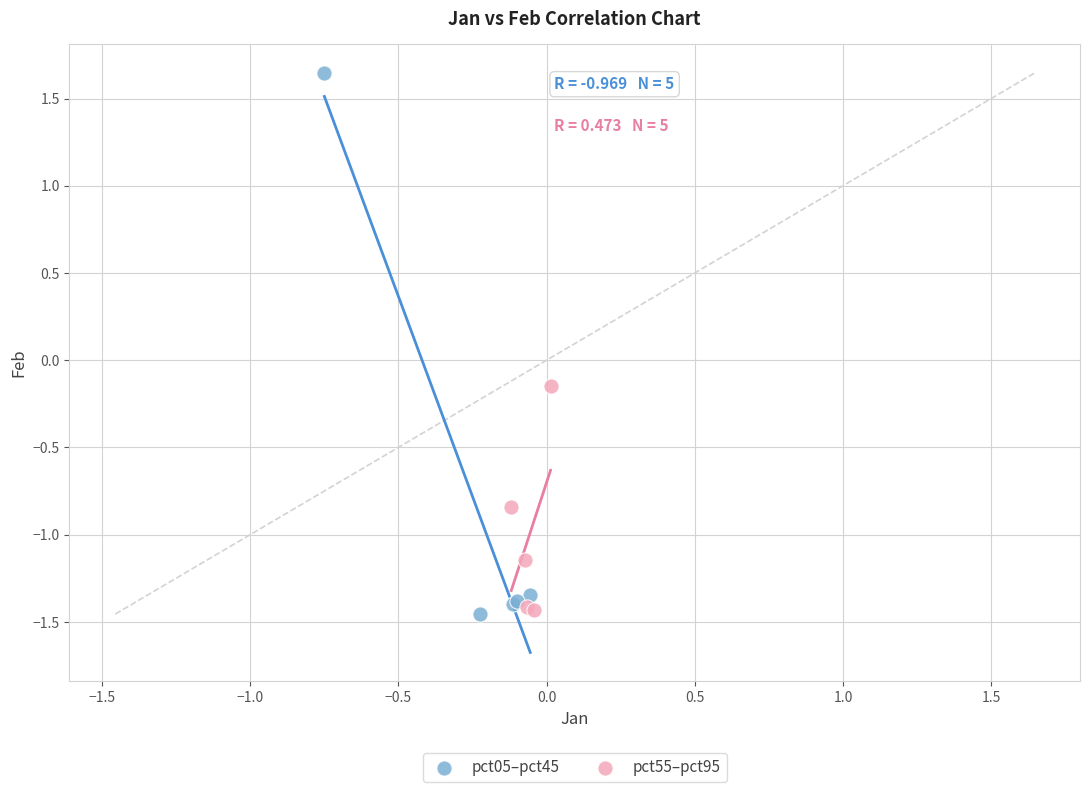

Which series has the largest Y range (max minus min)?

pct05–pct45